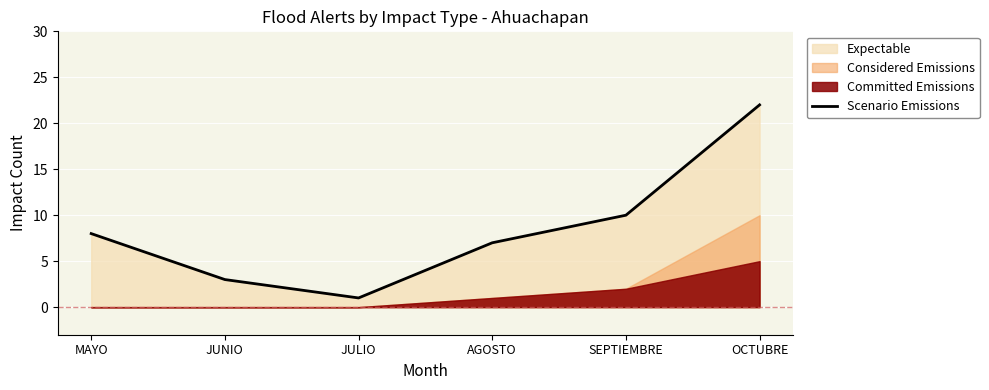

List the labels in order of value, largest first.

OCTUBRE, SEPTIEMBRE, MAYO, AGOSTO, JUNIO, JULIO